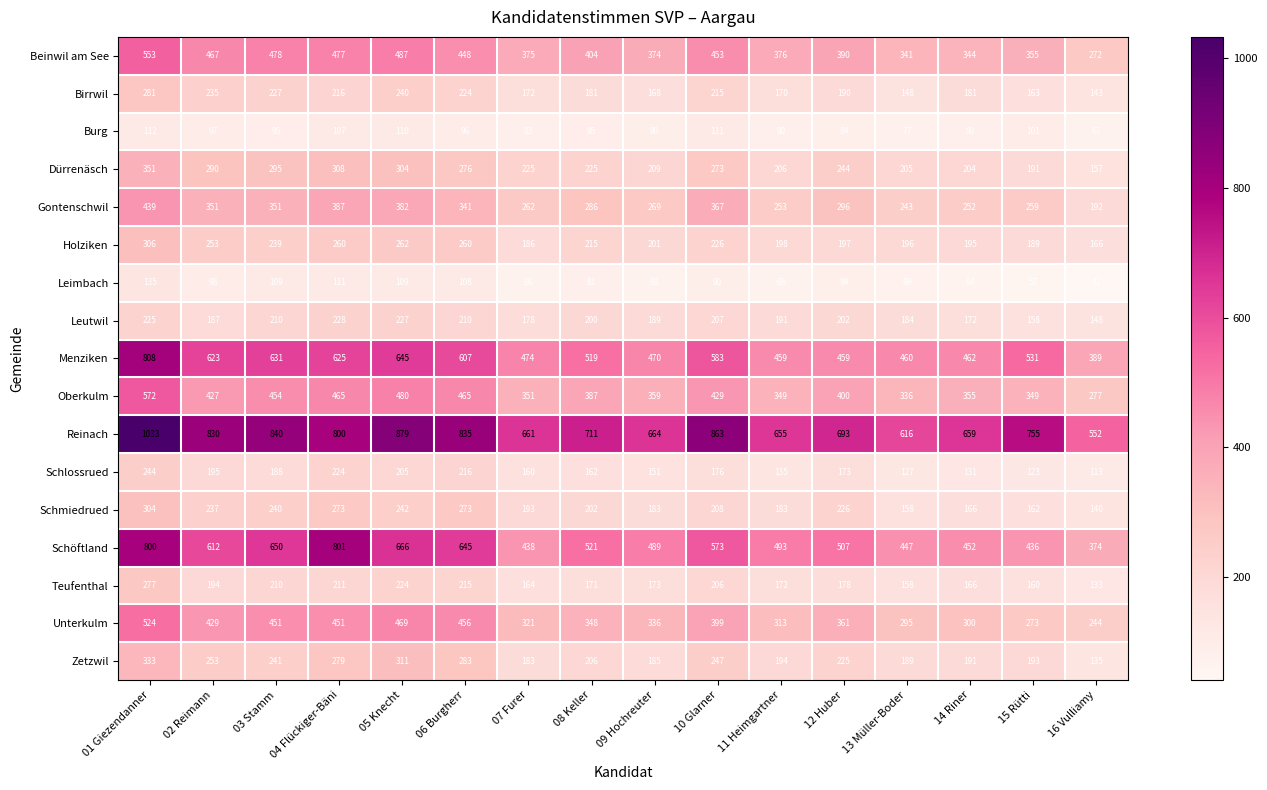

The value of Zetzwil at 13 Müller-Boder is 317. True or false?

False